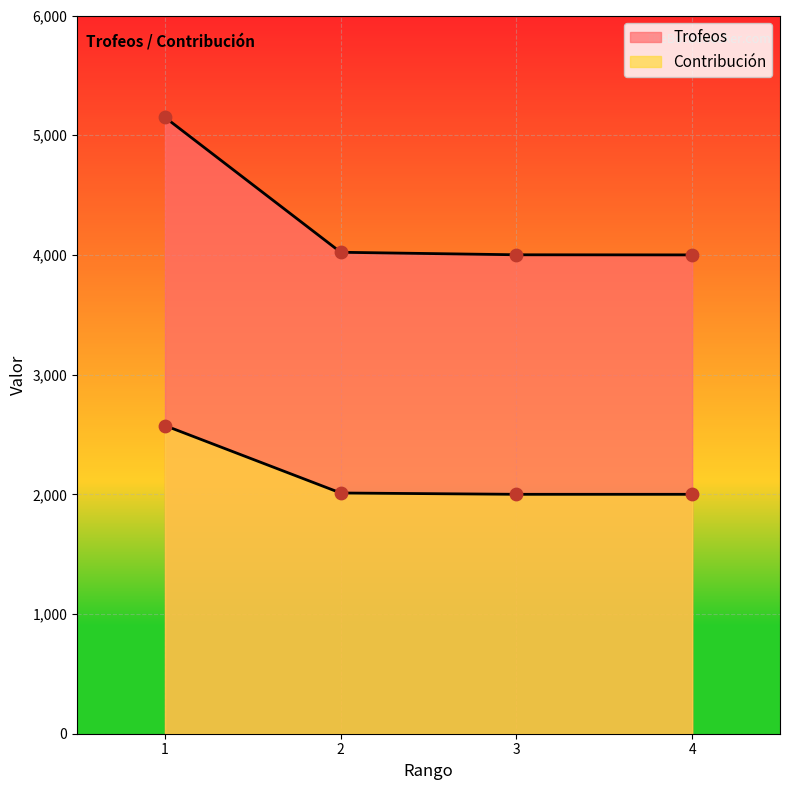

At which category is the sum across all series the highest?

1